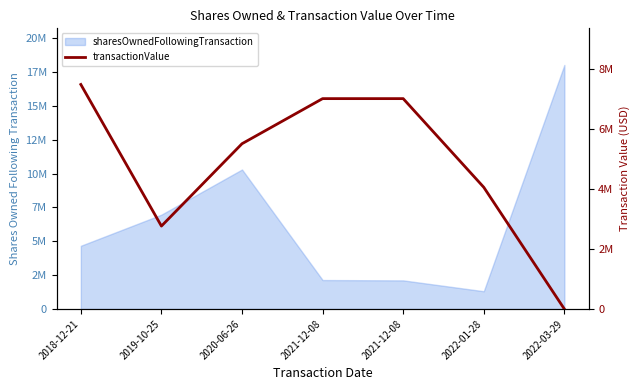

How many values are below 5499995?

3